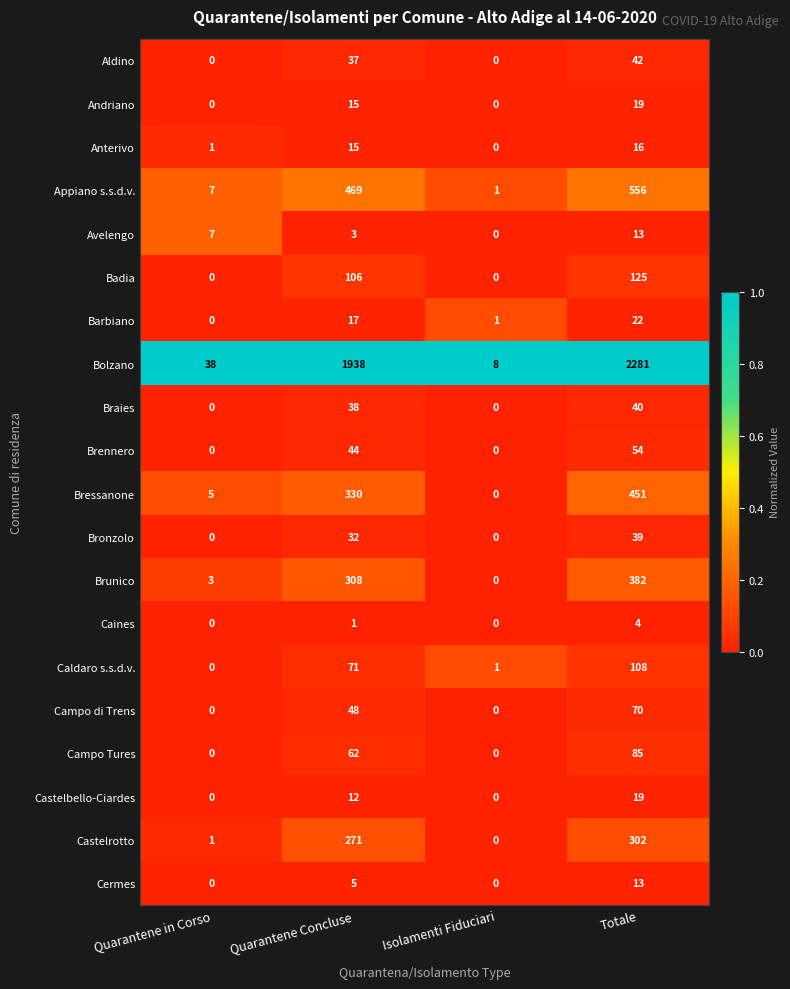

At which label is Avelengo closest to 6?

Quarantene in Corso